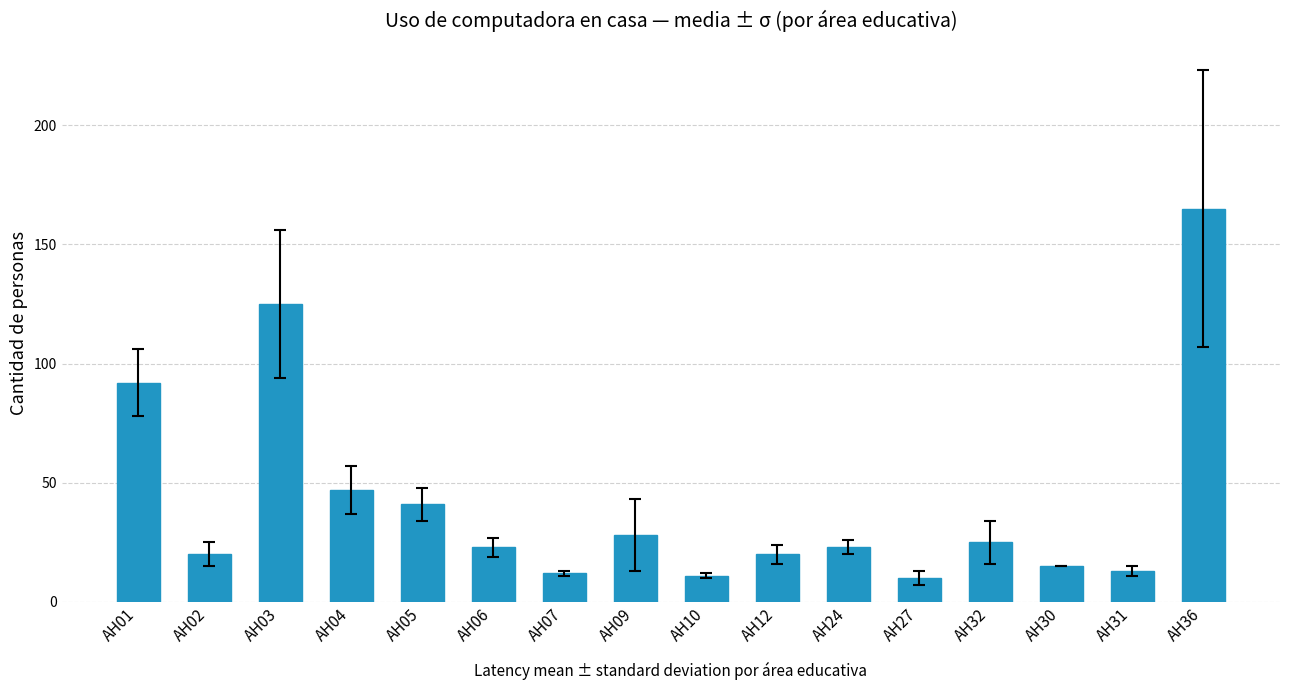

What is the smallest value displayed?

10